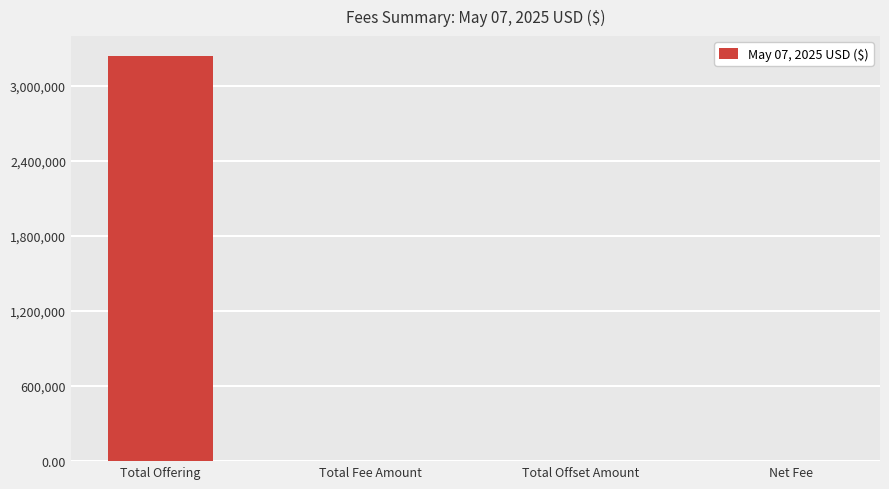

What is the sum of the values at Total Offset Amount and Total Offering?

3237000.0